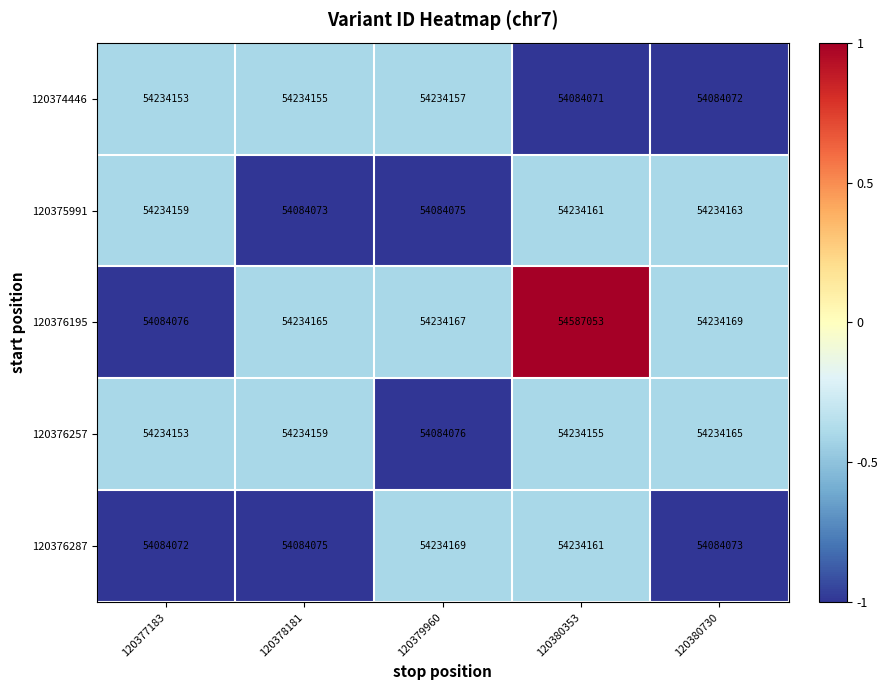

Rank the series by their maximum value, from lowest to highest.

120374446, 120375991, 120376257, 120376287, 120376195